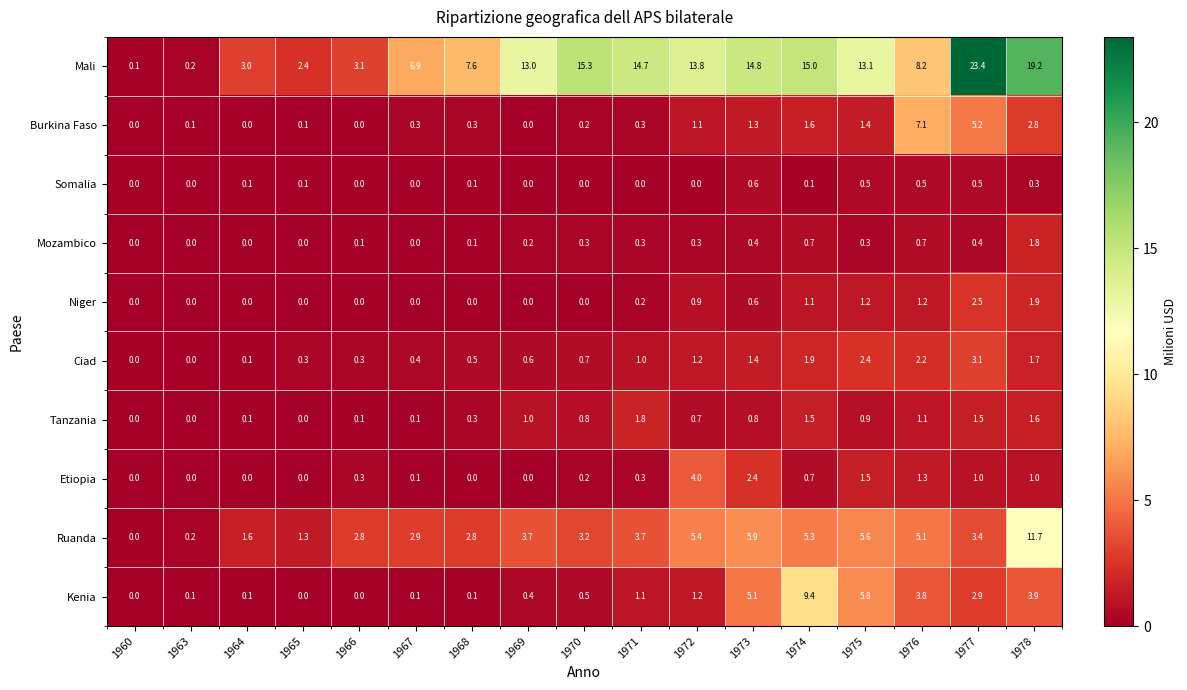

How many data points does each series have?

17